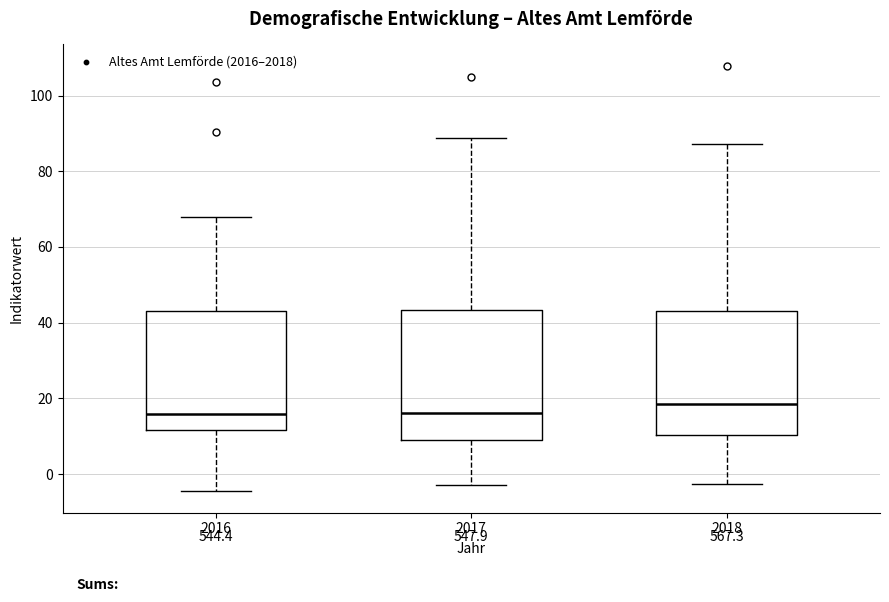

Reading left to right, transcribe this box plot: for each box, give where its median line is, the range the box spans, and where its two whiskers end, as read against the y-axis. The values are not printed on the chart, so give them approximately, as read against the axis.

2016: median 16, box 12 to 44, whiskers -4 to 68
2017: median 16, box 10 to 44, whiskers -2 to 88
2018: median 18, box 10 to 44, whiskers -2 to 88